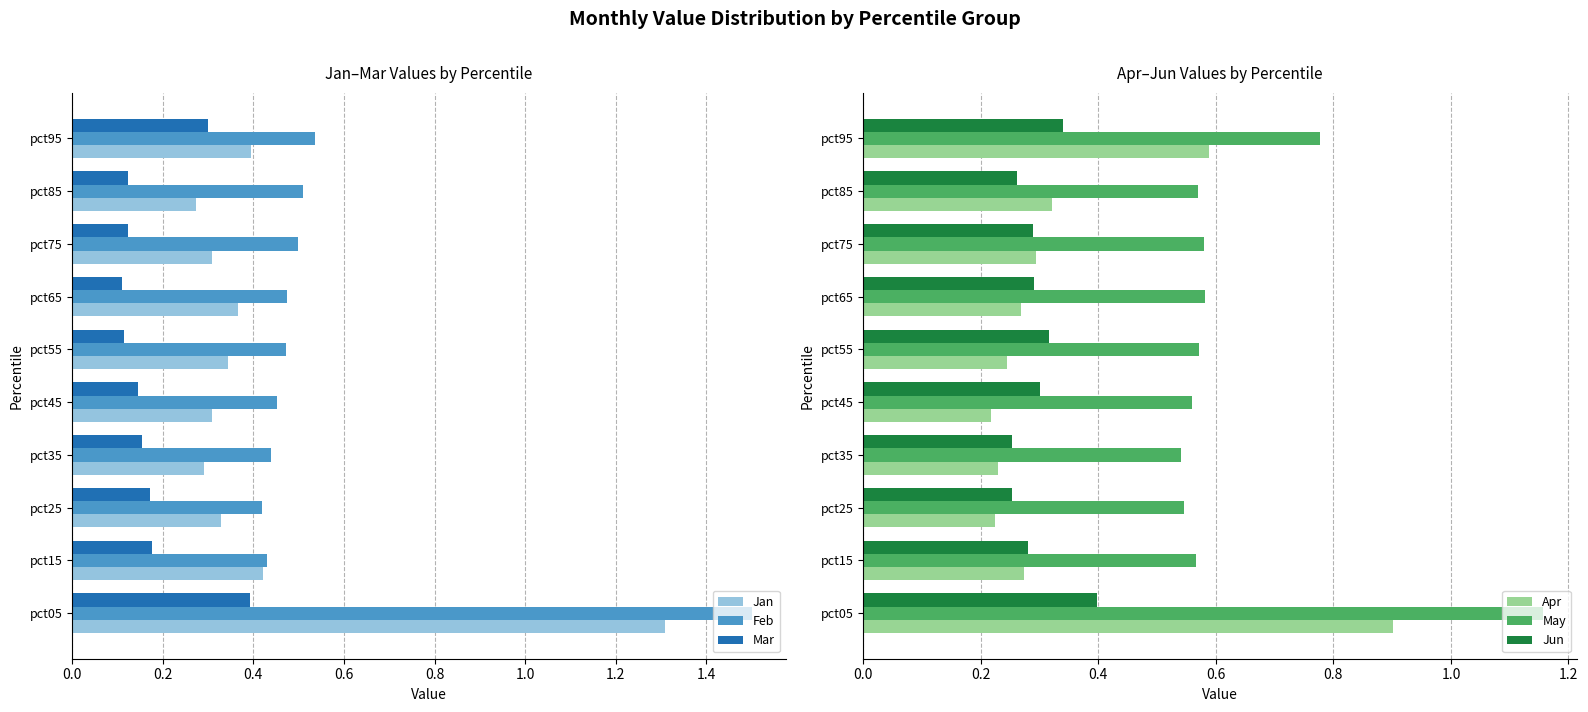

Reading left to right, list all the values displayed in this chart.

Jan: 1.3	0.4	0.3	0.3	0.3	0.3	0.4	0.3	0.3	0.4
Feb: 1.5	0.4	0.4	0.4	0.5	0.5	0.5	0.5	0.5	0.5
Mar: 0.4	0.2	0.2	0.2	0.1	0.1	0.1	0.1	0.1	0.3
Apr: 0.9	0.3	0.2	0.2	0.2	0.2	0.3	0.3	0.3	0.6
May: 1.2	0.6	0.5	0.5	0.6	0.6	0.6	0.6	0.6	0.8
Jun: 0.4	0.3	0.3	0.3	0.3	0.3	0.3	0.3	0.3	0.3